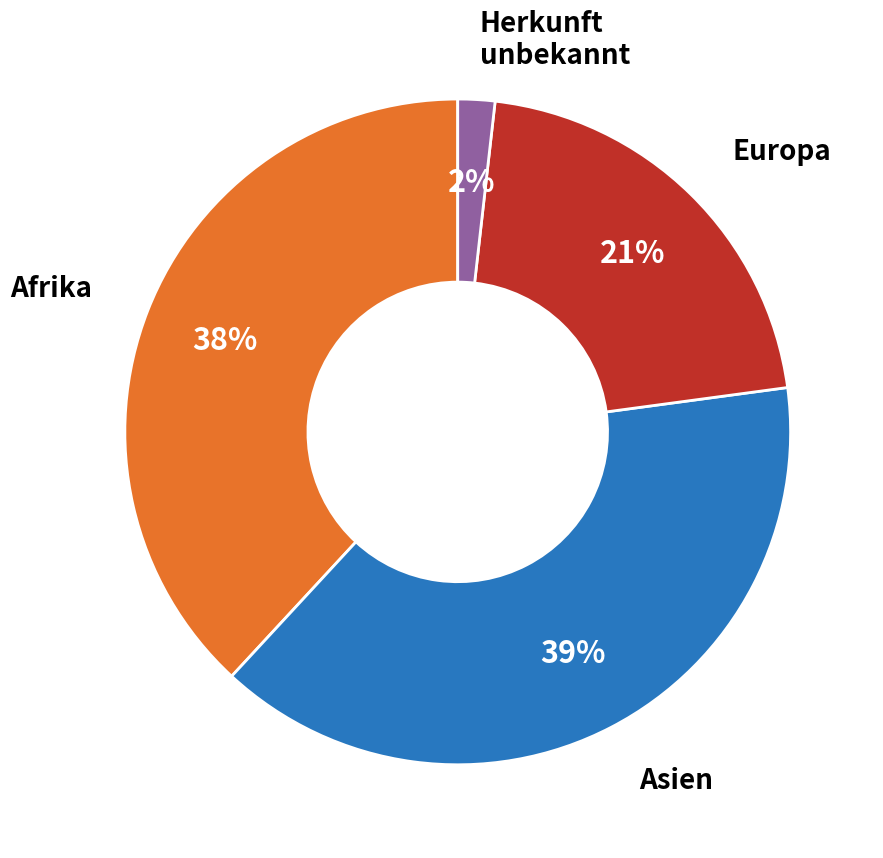

Is there a majority slice in this chart?

No